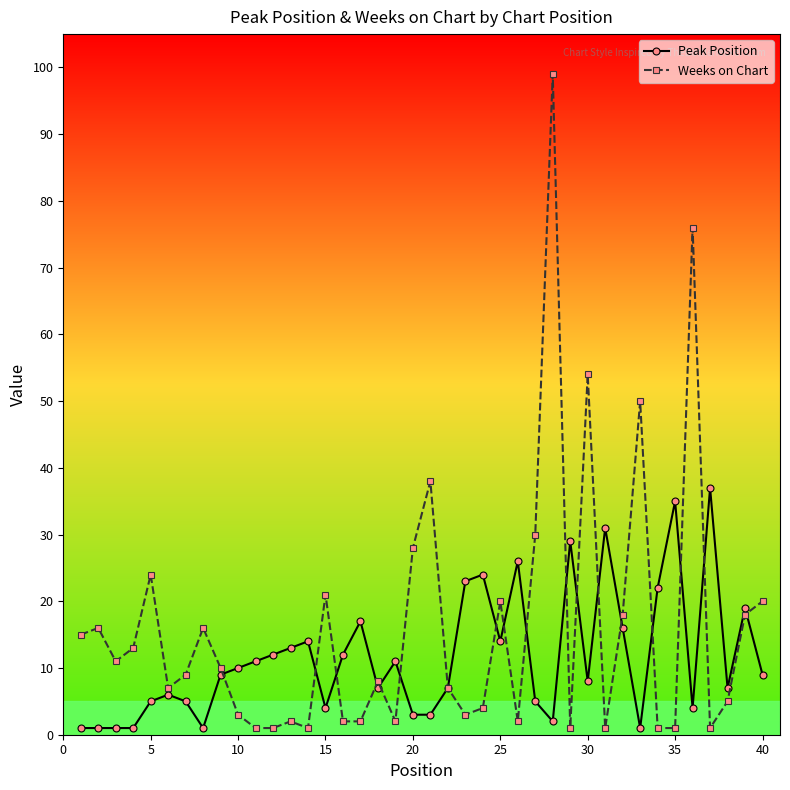

How many data points does each series have?

40